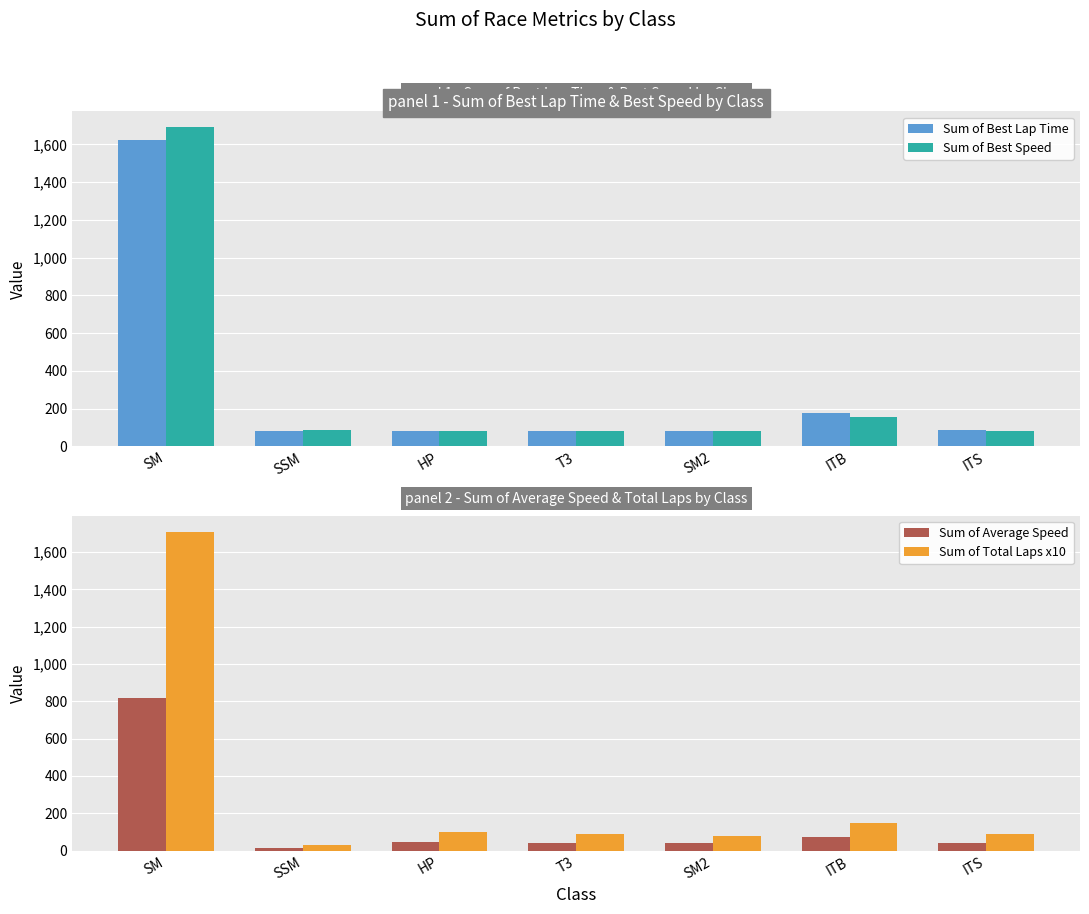

Which series has the widest spread of values?

Sum of Total Laps x10